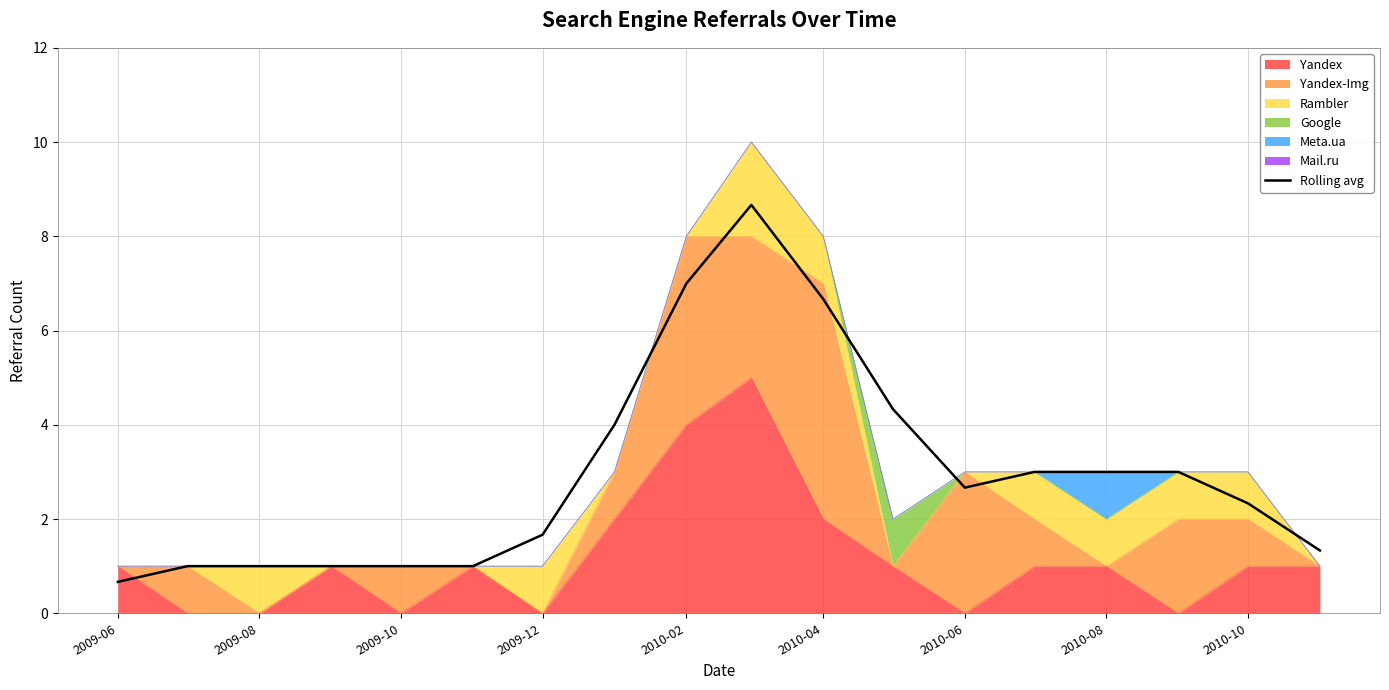

What is the change in value from 2010-04 to 2010-08?

-3.7